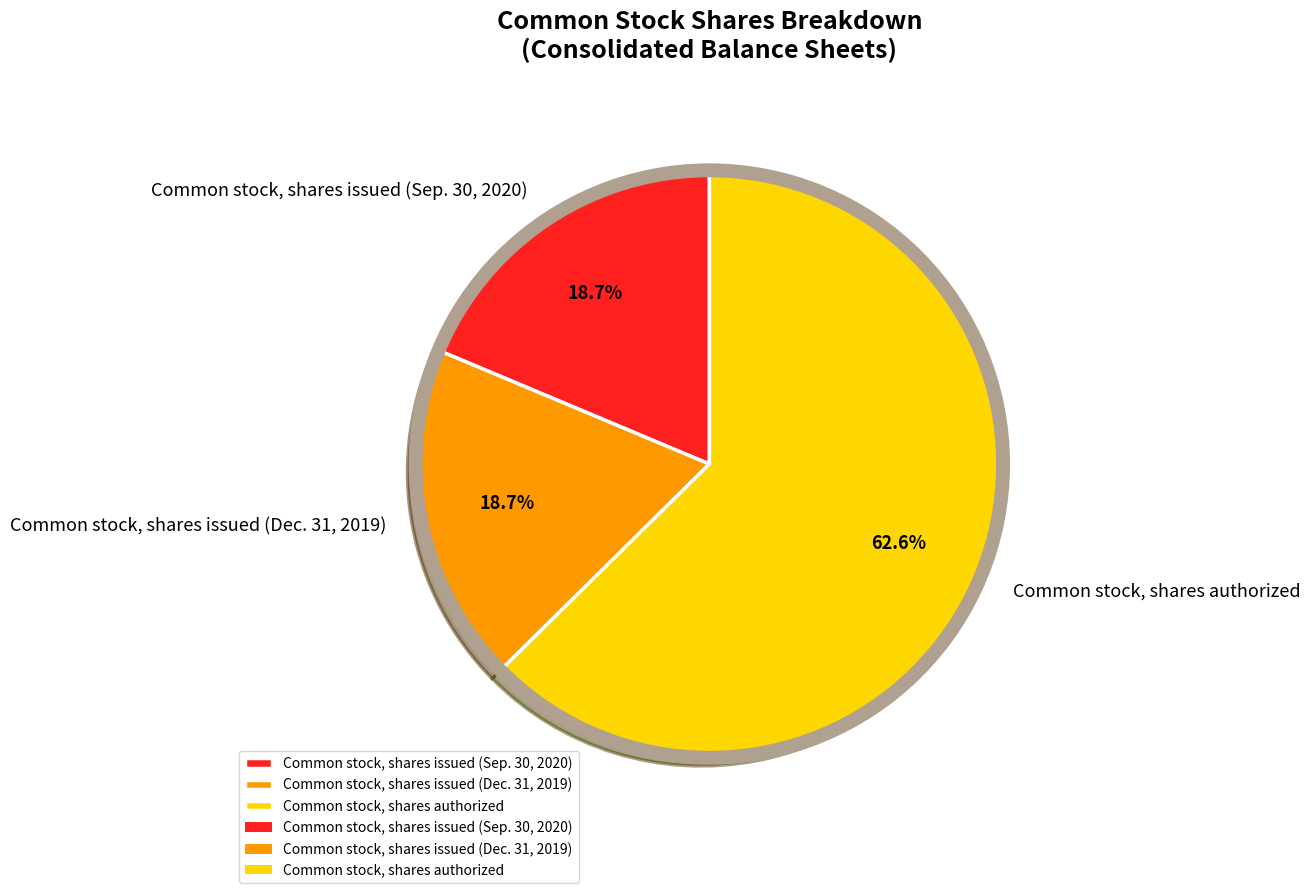

What is the ratio of the value at Common stock, shares issued (Dec. 31, 2019) to the value at Common stock, shares authorized?

0.3